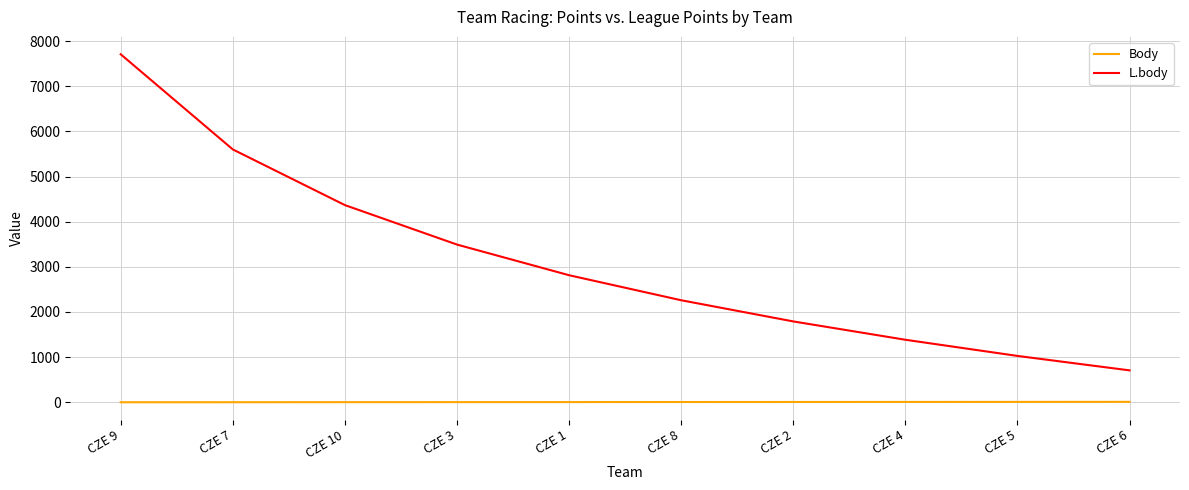

True or false: L.body and Body cross at least once.

False